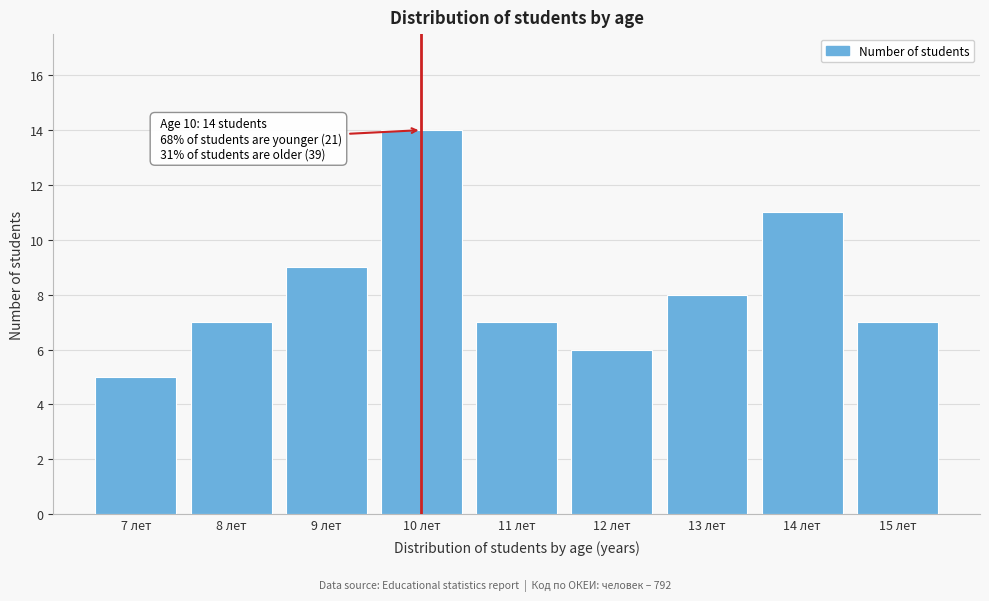

Reading left to right, extract all data points from this chart.

5	7	9	14	7	6	8	11	7